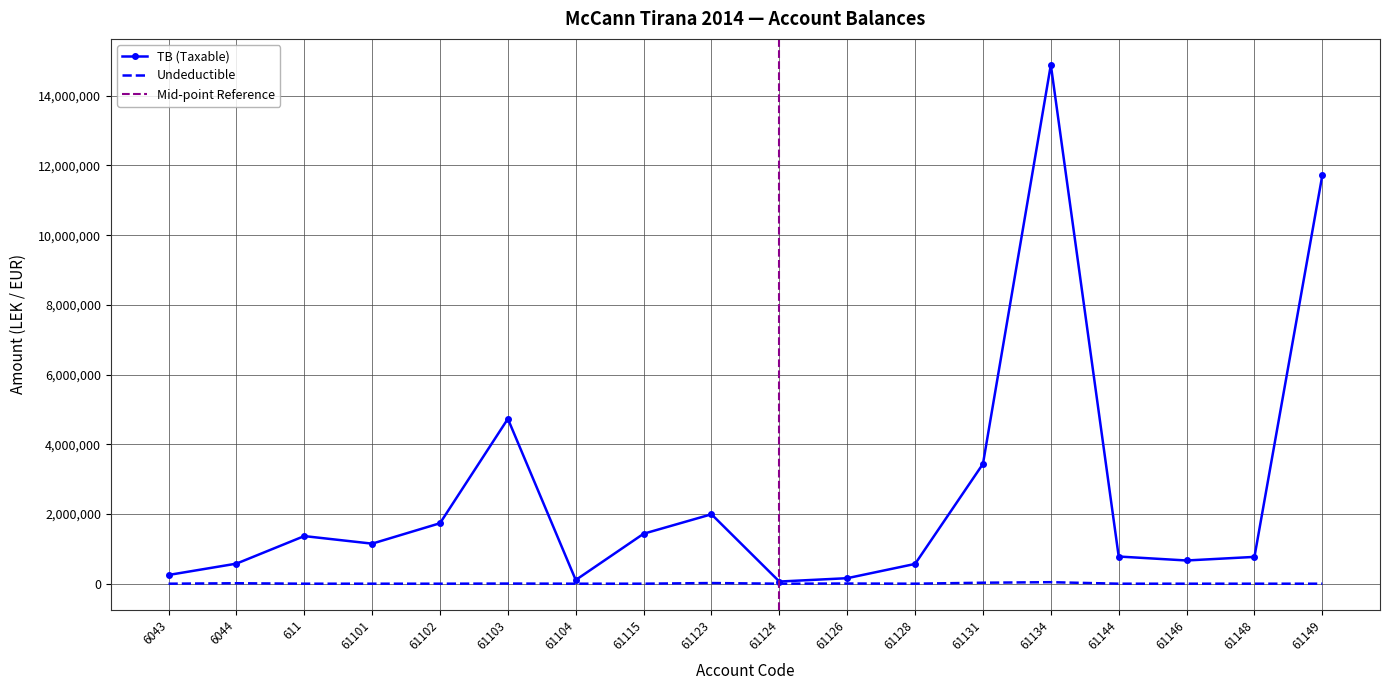

True or false: Undeductible and TB (Taxable) intersect in this chart.

False